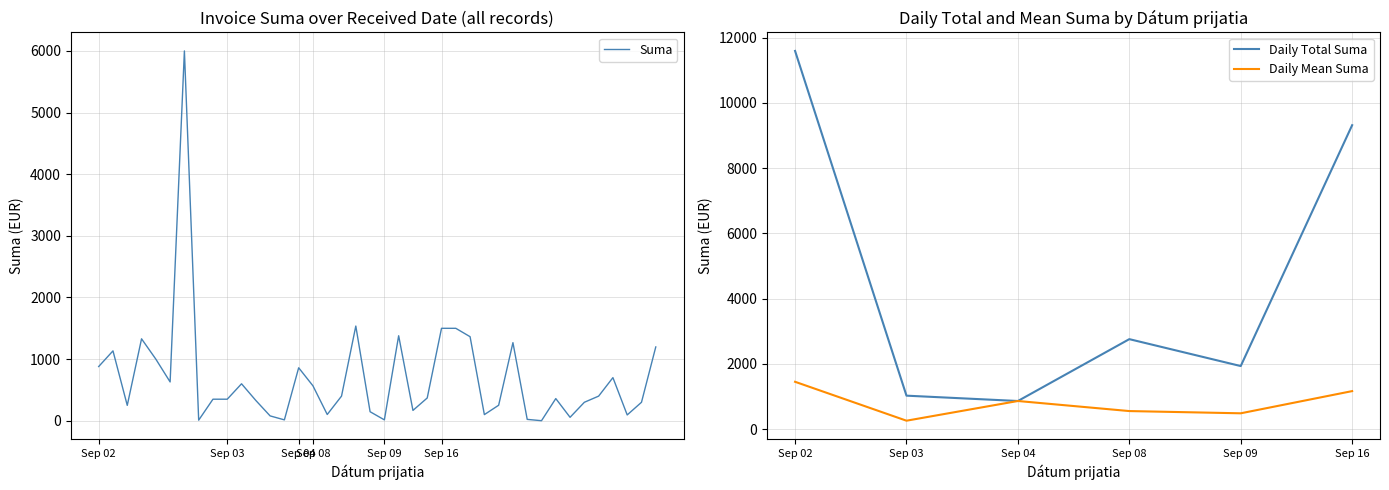

The value of Daily Total Suma at Sep 16 is 2913.1. True or false?

False